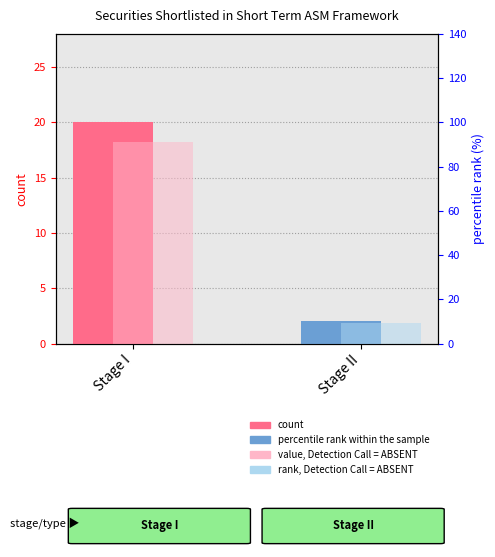

What is the label of the 1st bar from the left?

Stage I